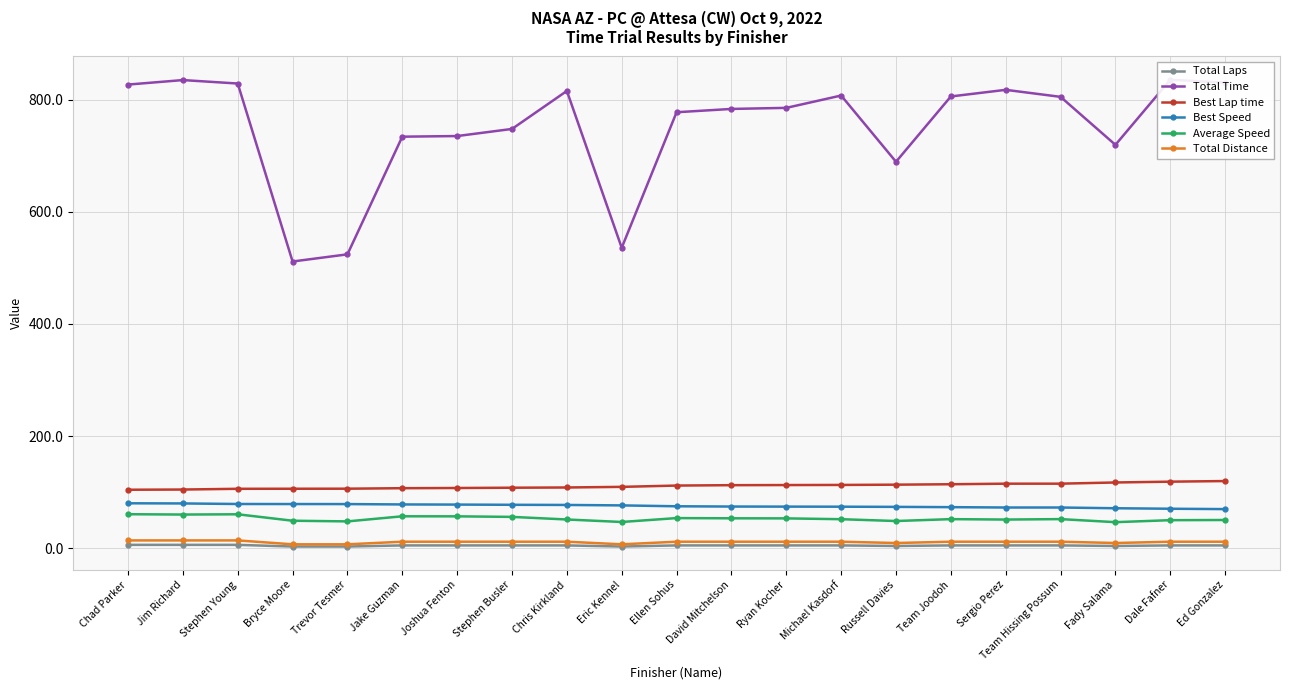

Is it true that Best Lap time equals 146.7 at Joshua Fenton?

False